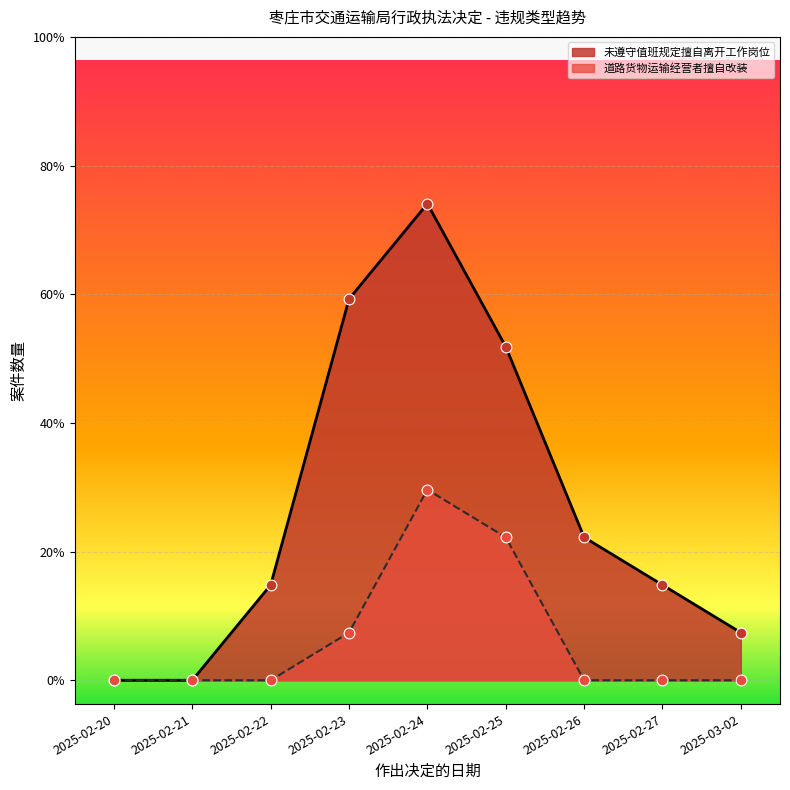

Which series has the largest Y range (max minus min)?

未遵守值班规定擅自离开工作岗位